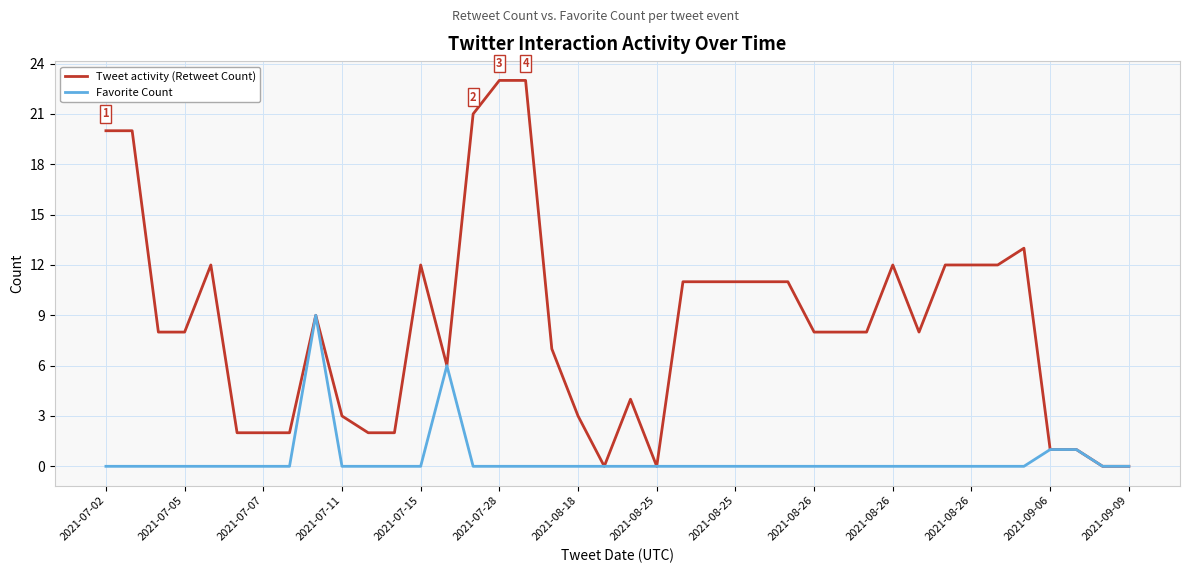

Which series has the largest total across all categories?

Tweet activity (Retweet Count)